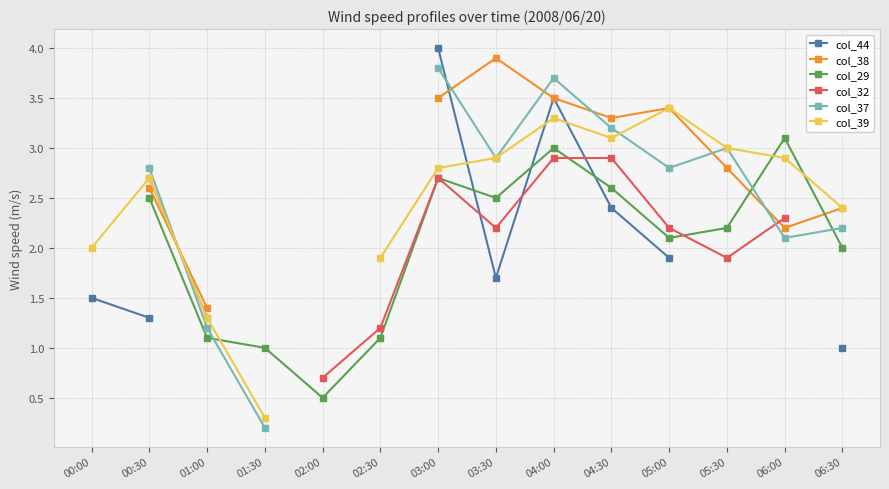

How many lines are shown in the chart?

6